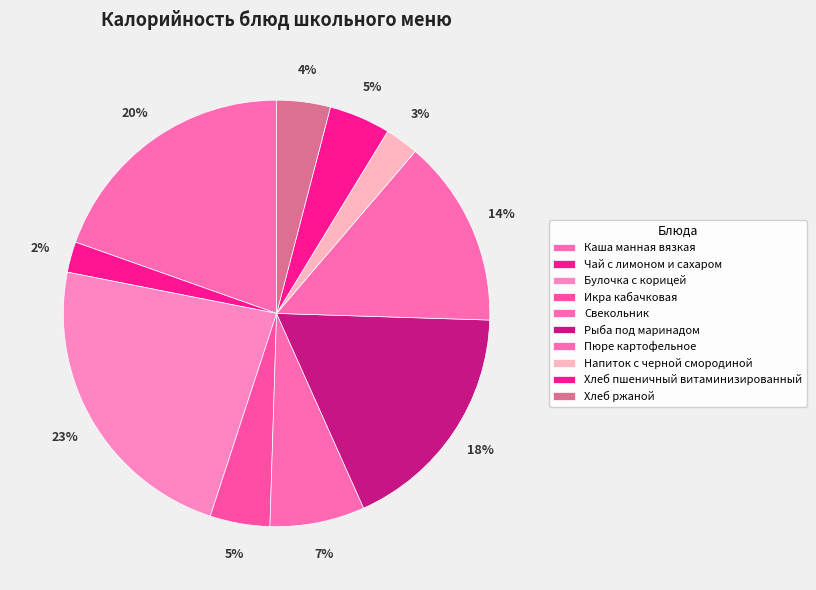

To the nearest percent, what percentage of the pie is Хлеб ржаной?

4%